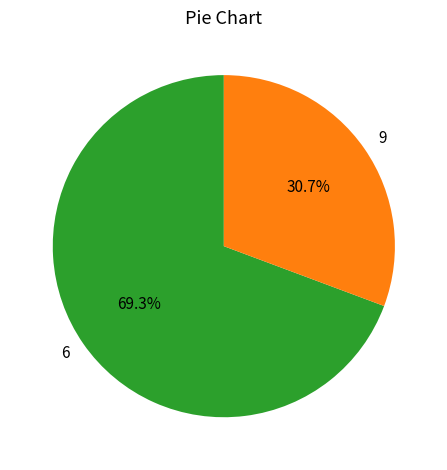

To the nearest percent, what percentage of the pie is 6?

69%